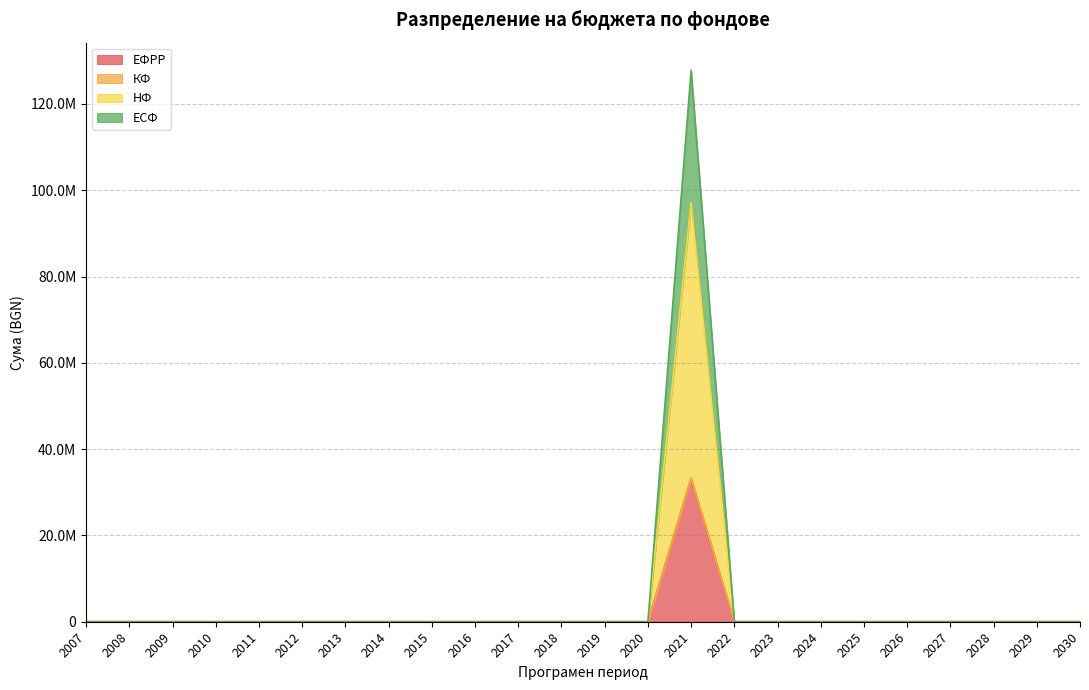

True or false: ЕФРР has a value of 0.0 at 2027.

True